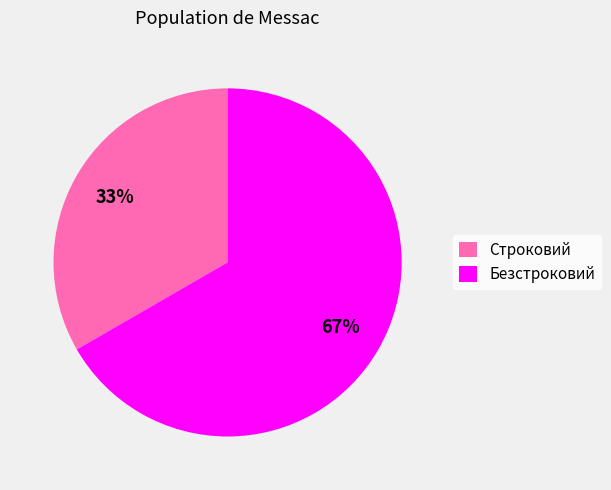

What percentage is the Строковий slice, to the nearest percent?

33%